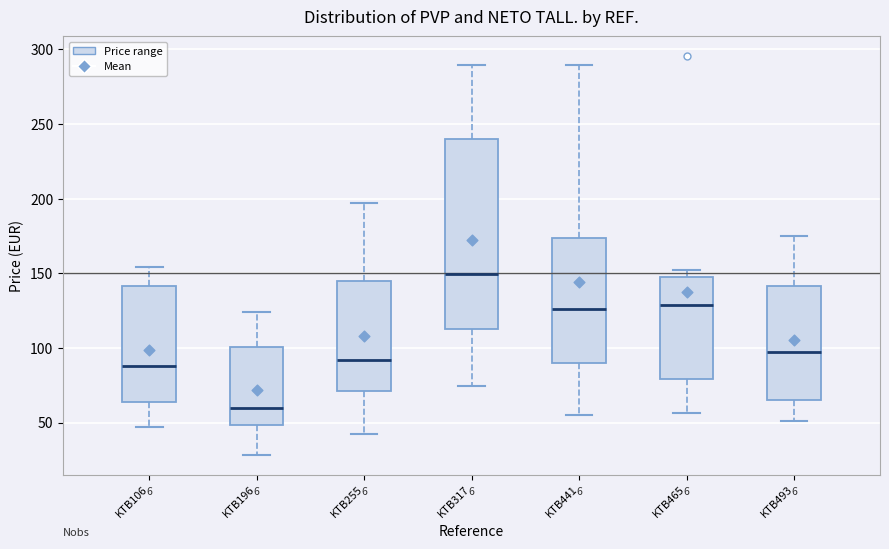

Reading left to right, read every box against the y-axis: the position of its median line, the range the box covers, and the ends of its whiskers. The values are not printed on the chart, so give them approximately, as read against the axis.

KTB106: median 90, box 65 to 140, whiskers 45 to 155
KTB196: median 60, box 50 to 100, whiskers 30 to 125
KTB255: median 90, box 70 to 145, whiskers 45 to 195
KTB317: median 150, box 110 to 240, whiskers 75 to 290
KTB441: median 125, box 90 to 175, whiskers 55 to 290
KTB465: median 130, box 80 to 145, whiskers 55 to 150
KTB493: median 95, box 65 to 140, whiskers 50 to 175